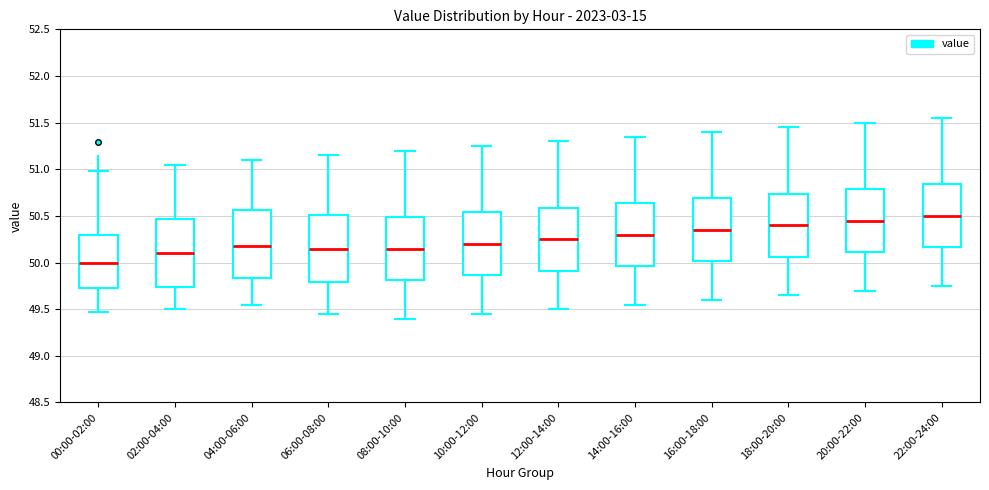

Which box's median line is the lowest?

00:00-02:00